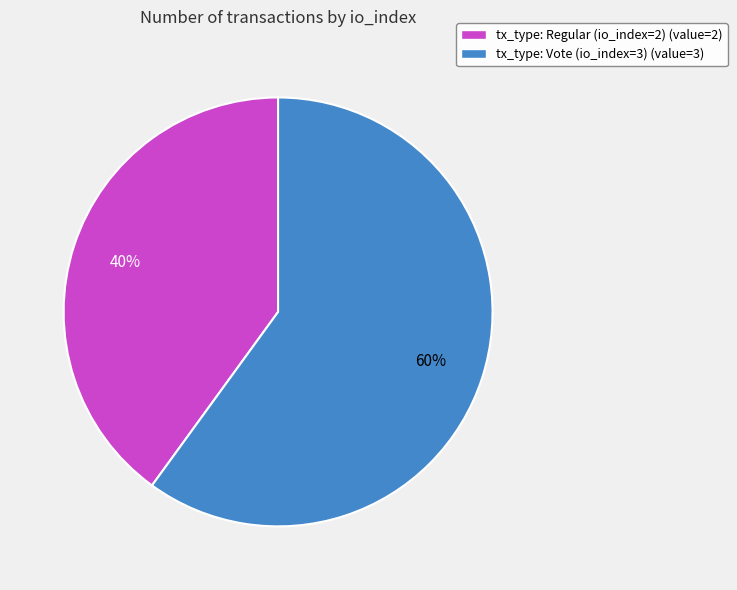

Which has a higher value, tx_type: Regular (io_index=2) or tx_type: Vote (io_index=3)?

tx_type: Vote (io_index=3)